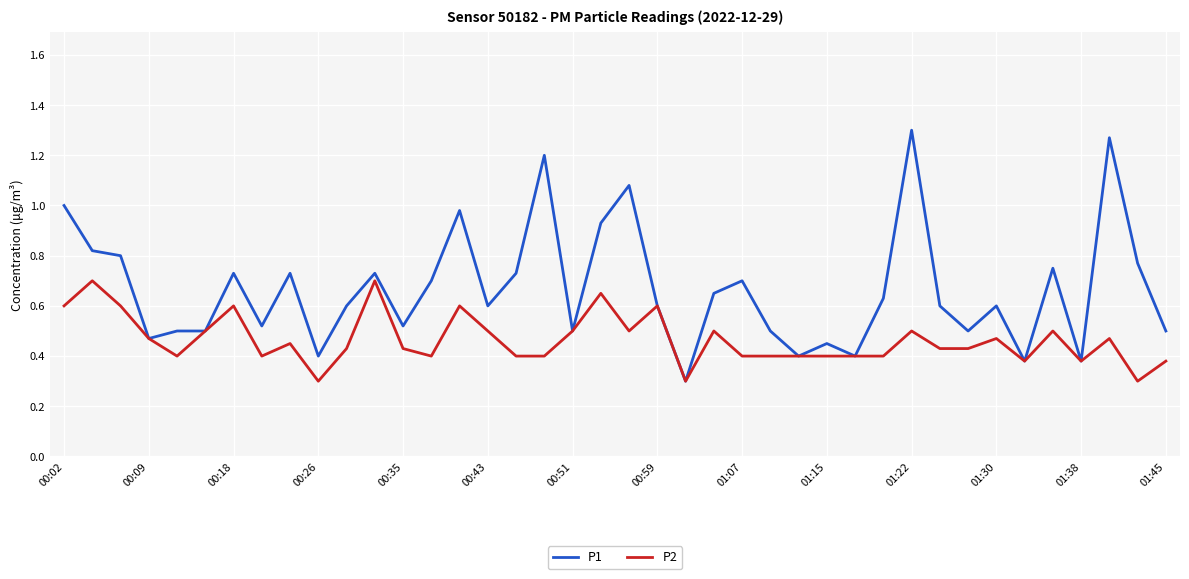

What is the lowest value of the P1 series?

0.3